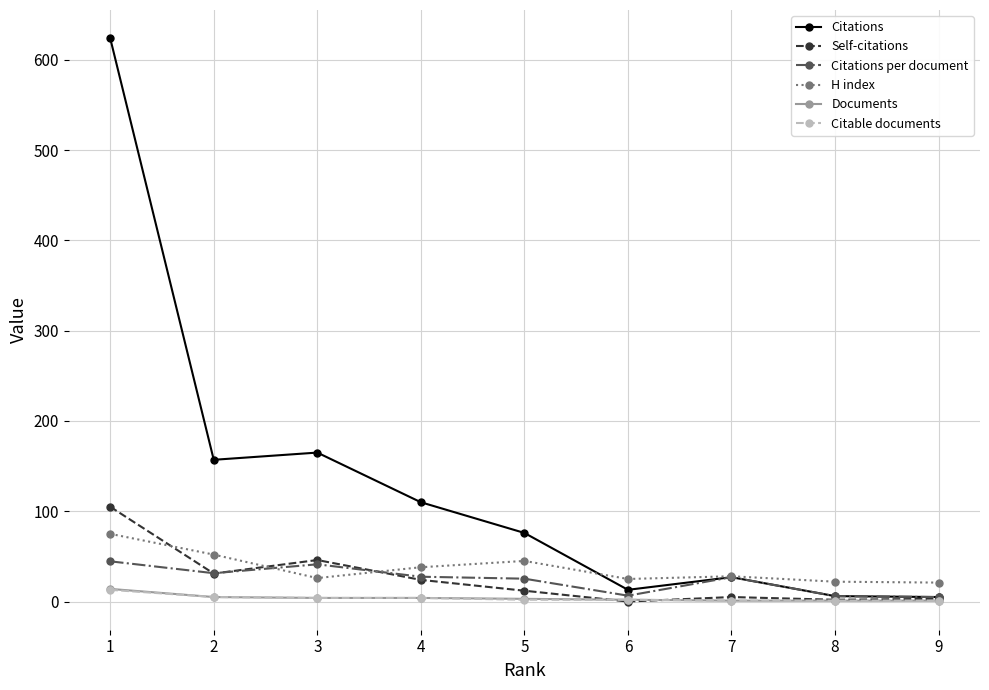

After their last crossing, which series has the higher values: Self-citations or H index?

H index